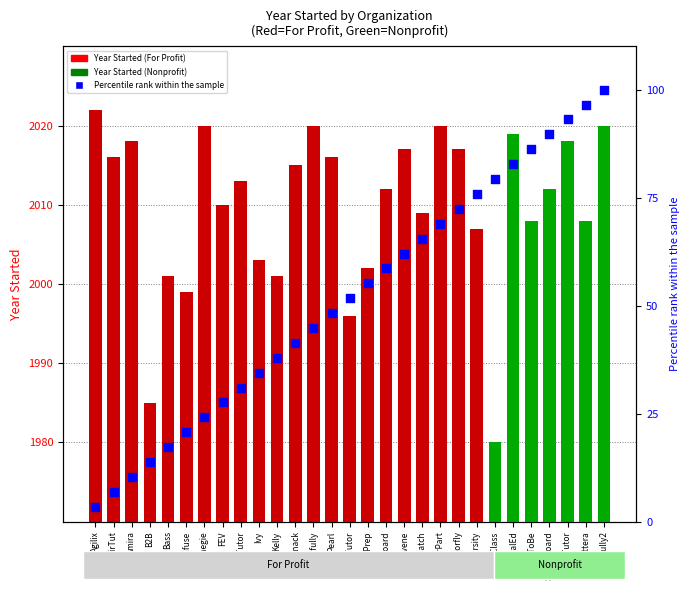

At how many categories does at least one series exceed 1095?

29